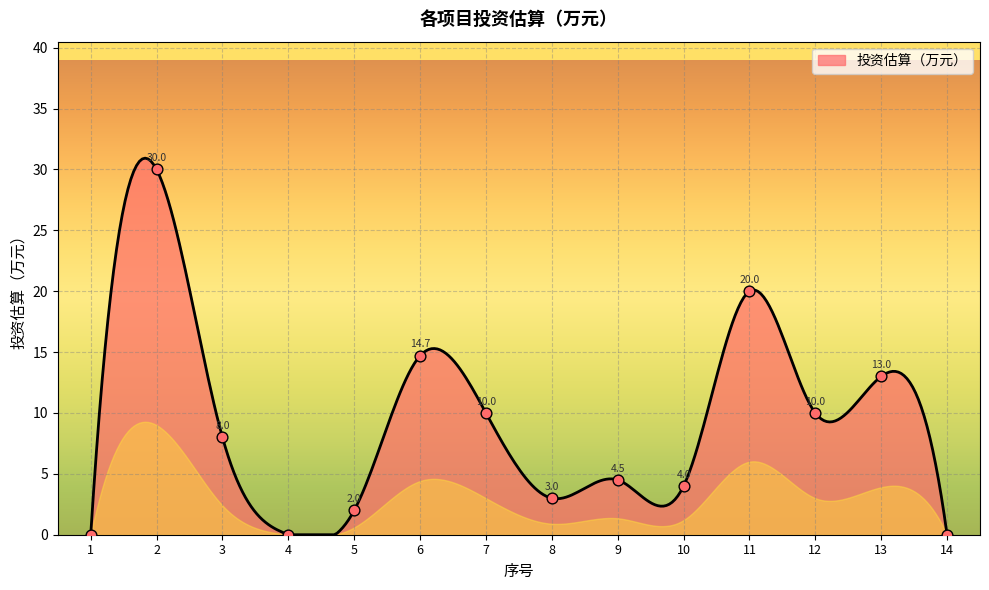

What is the greatest value displayed?

30.9